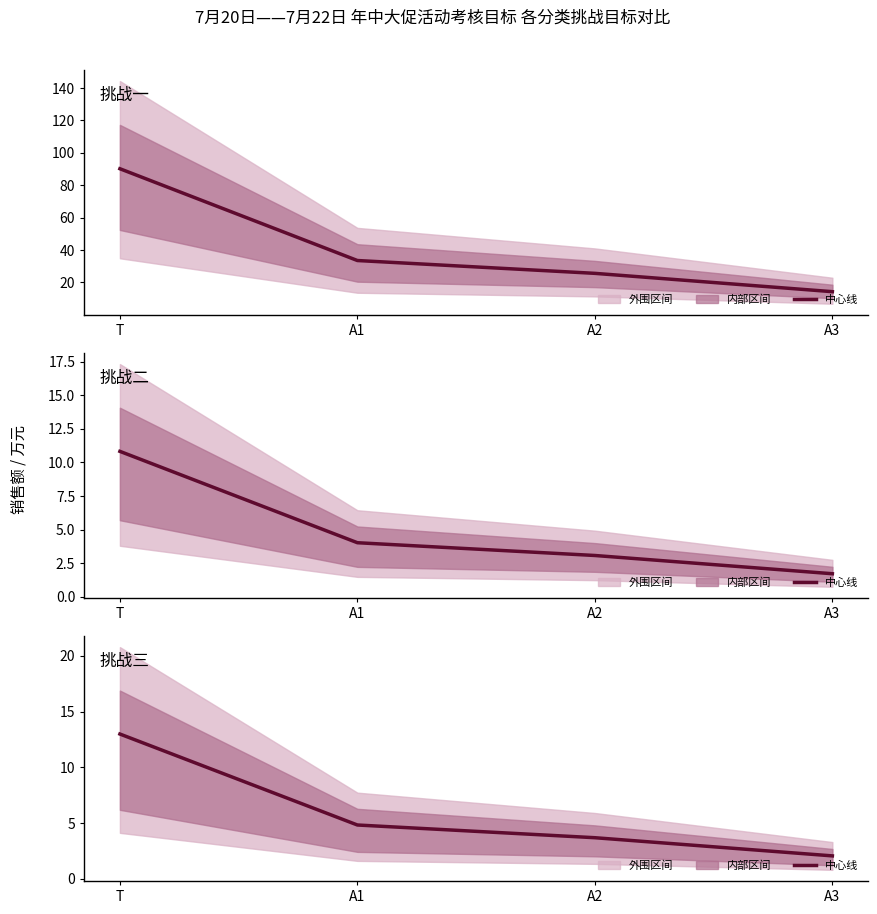

Which category has the lowest value across all series?

A3